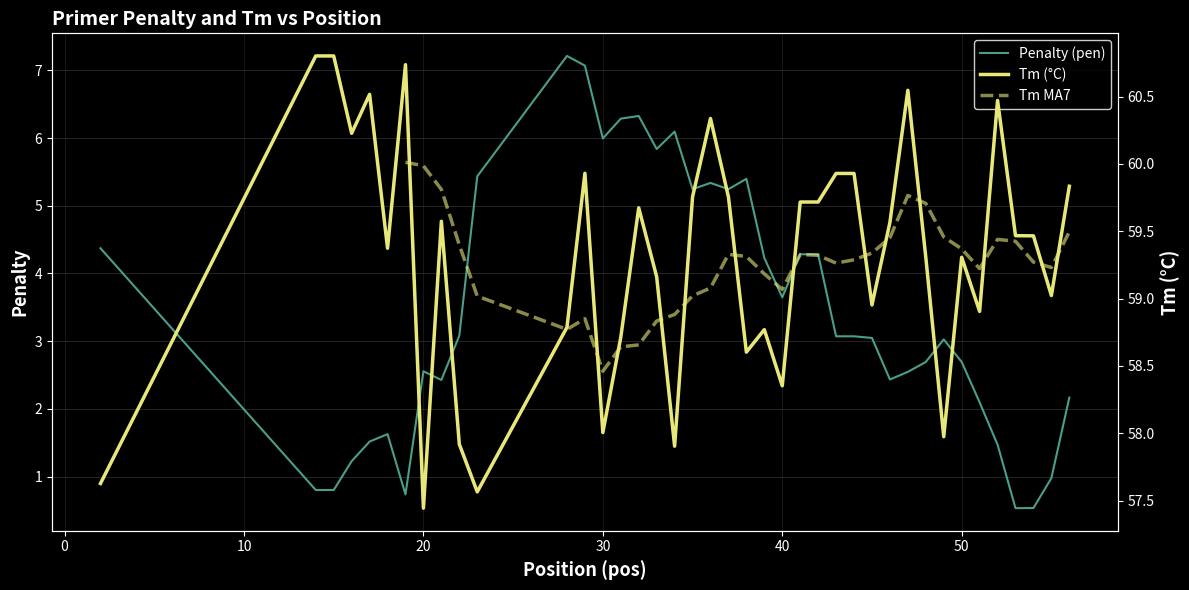

True or false: Tm (°C) has a value of 95.0 at 14.

False